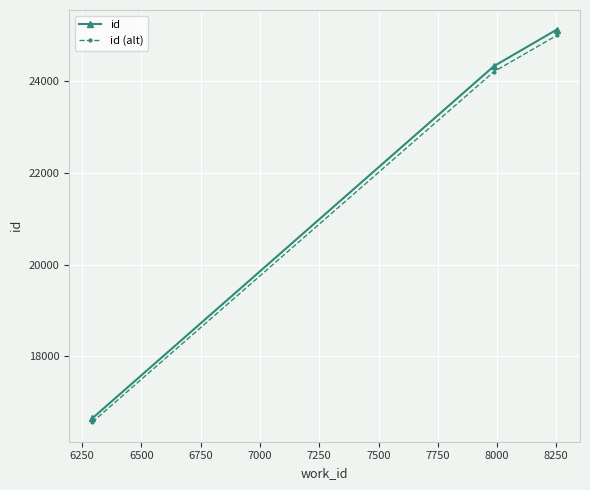

What is the maximum value shown in the chart?

25127.0